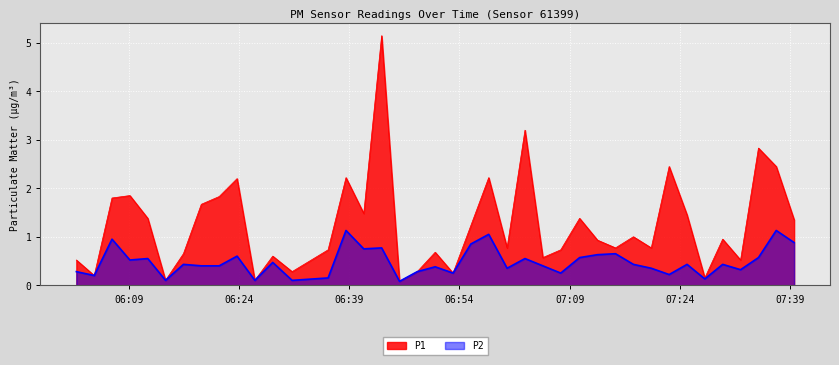

Rank the categories by P2 value from highest to lowest.

2023-05-07T06:38:34, 2023-05-07T07:37:06, 2023-05-07T06:57:59, 2023-05-07T06:06:44, 2023-05-07T07:39:32, 2023-05-07T06:55:33, 2023-05-07T06:43:25, 2023-05-07T06:40:59, 2023-05-07T07:15:14, 2023-05-07T07:12:47, 2023-05-07T06:23:45, 2023-05-07T07:10:21, 2023-05-07T07:34:41, 2023-05-07T06:11:36, 2023-05-07T07:02:55, 2023-05-07T06:09:10, 2023-05-07T06:28:36, 2023-05-07T06:16:27, 2023-05-07T07:17:40, 2023-05-07T07:24:58, 2023-05-07T07:29:49, 2023-05-07T06:18:53, 2023-05-07T06:21:19, 2023-05-07T07:05:21, 2023-05-07T06:50:42, 2023-05-07T07:00:29, 2023-05-07T07:20:06, 2023-05-07T07:32:15, 2023-05-07T06:01:53, 2023-05-07T06:48:16, 2023-05-07T06:53:08, 2023-05-07T07:07:47, 2023-05-07T07:22:32, 2023-05-07T06:04:19, 2023-05-07T06:36:08, 2023-05-07T07:27:23, 2023-05-07T06:14:01, 2023-05-07T06:26:10, 2023-05-07T06:31:14, 2023-05-07T06:45:51